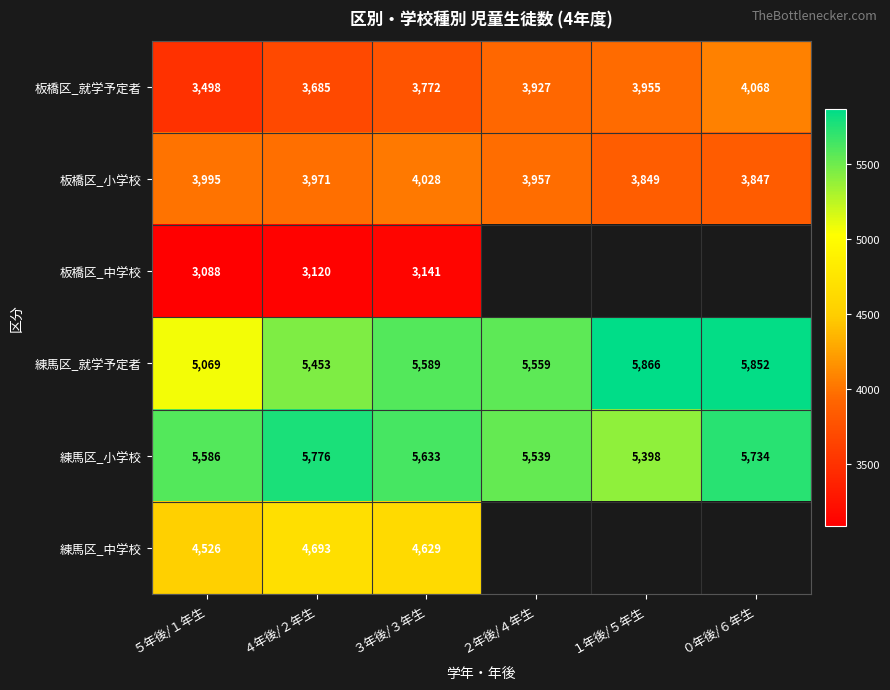

Rank the categories by 板橋区_小学校 value from highest to lowest.

３年後/３年生, ５年後/１年生, ４年後/２年生, ２年後/４年生, １年後/５年生, ０年後/６年生